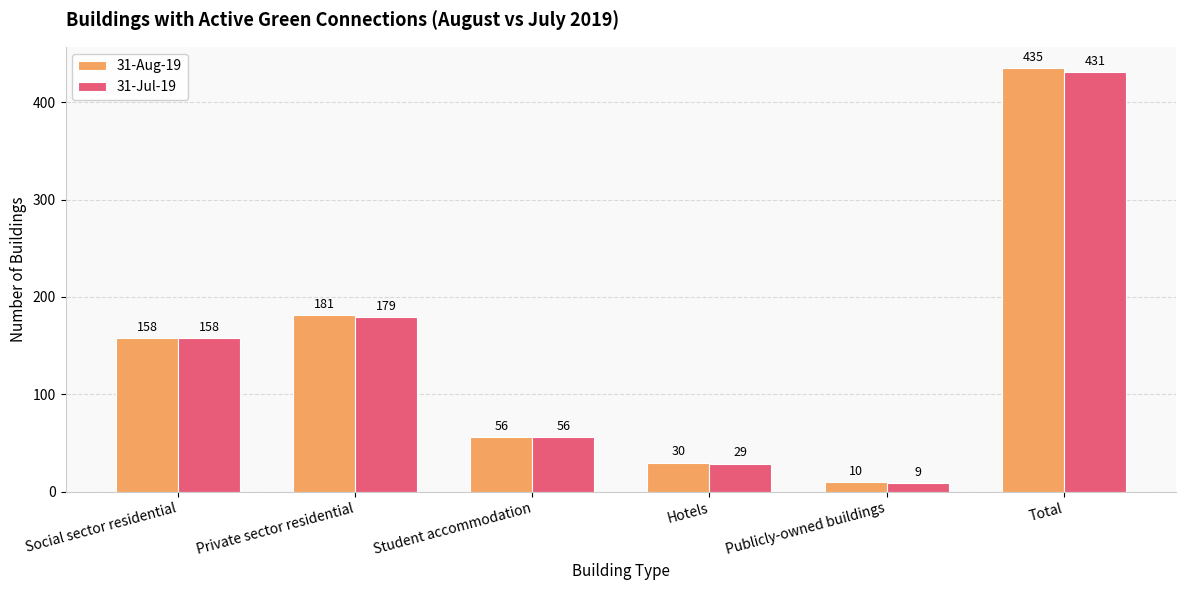

Rank the categories by 31-Aug-19 value from lowest to highest.

Publicly-owned buildings, Hotels, Student accommodation, Social sector residential, Private sector residential, Total